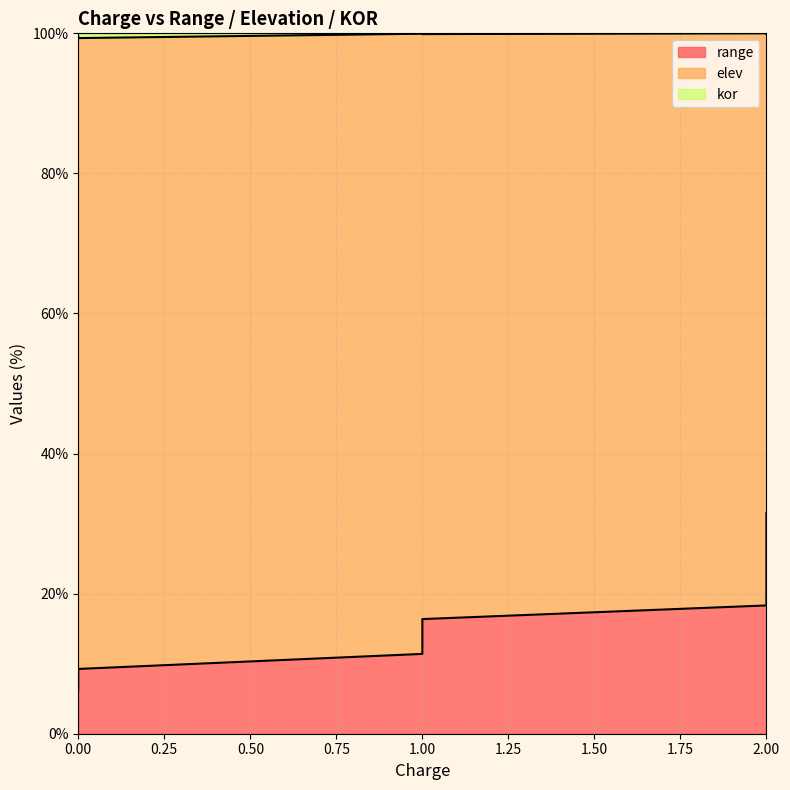

What is the difference between the kor values at 2 and 1?

0.1